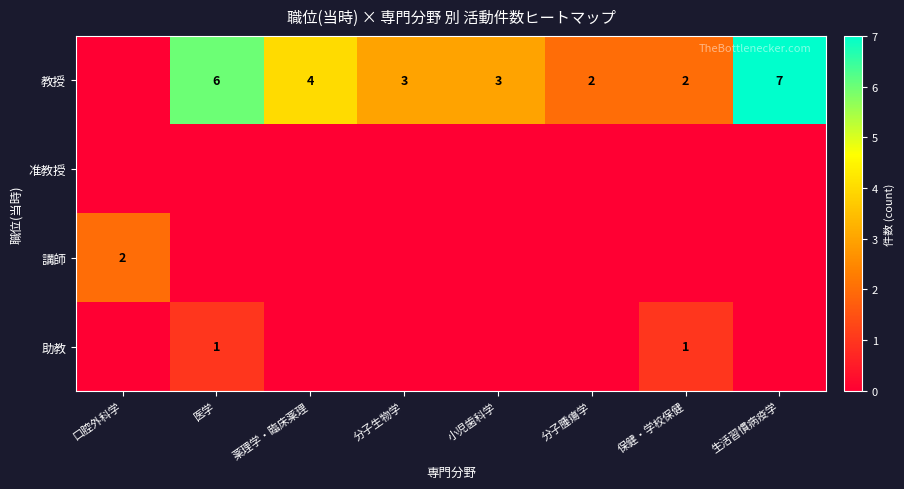

Which has a higher value, 生活習慣病疫学 or 口腔外科学?

生活習慣病疫学